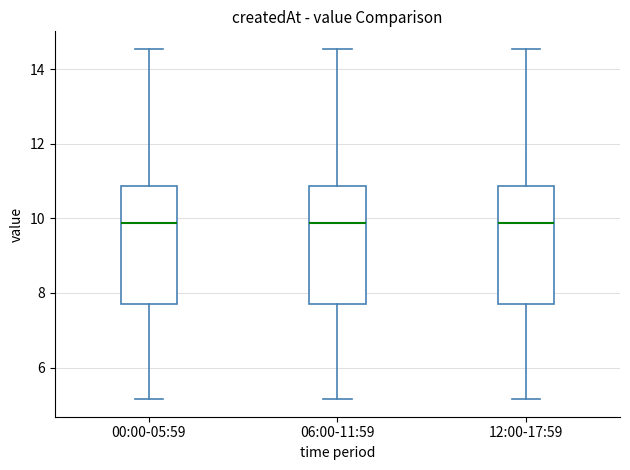

Reading left to right, read every box against the y-axis: the position of its median line, the range the box covers, and the ends of its whiskers. The values are not printed on the chart, so give them approximately, as read against the axis.

00:00-05:59: median 9.8, box 7.8 to 10.8, whiskers 5.2 to 14.6
06:00-11:59: median 9.8, box 7.8 to 10.8, whiskers 5.2 to 14.6
12:00-17:59: median 9.8, box 7.8 to 10.8, whiskers 5.2 to 14.6